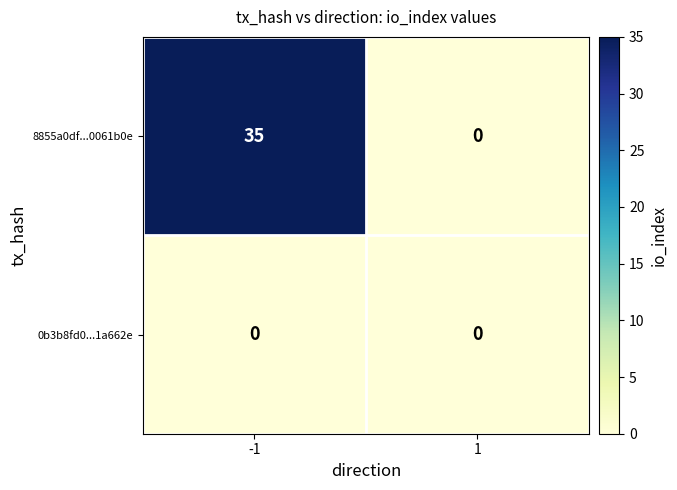

Reading left to right, list all the values displayed in this chart.

8855a0df...0061b0e: -1=35	1=0
0b3b8fd0...1a662e: -1=0	1=0